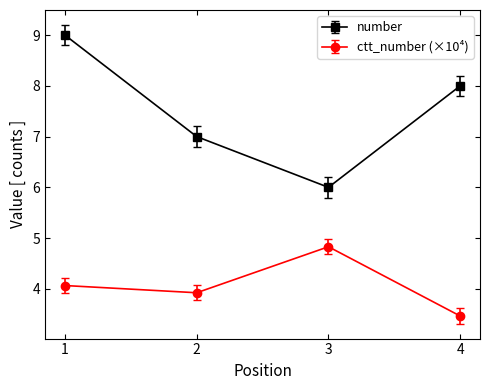

Reading right to left, list all the values displayed in this chart.

number: 8.0	6.0	7.0	9.0
ctt_number (×10⁴): 3.5	4.8	3.9	4.1